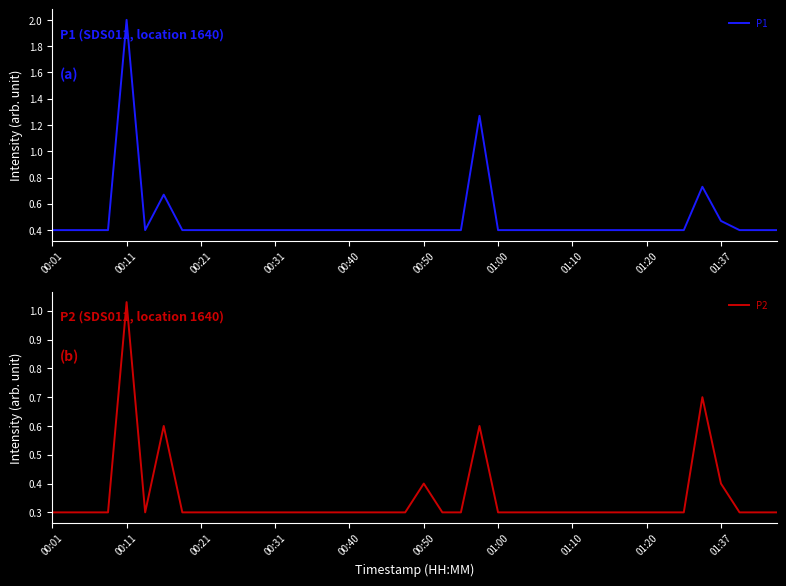

What is the minimum value for P1?

0.4